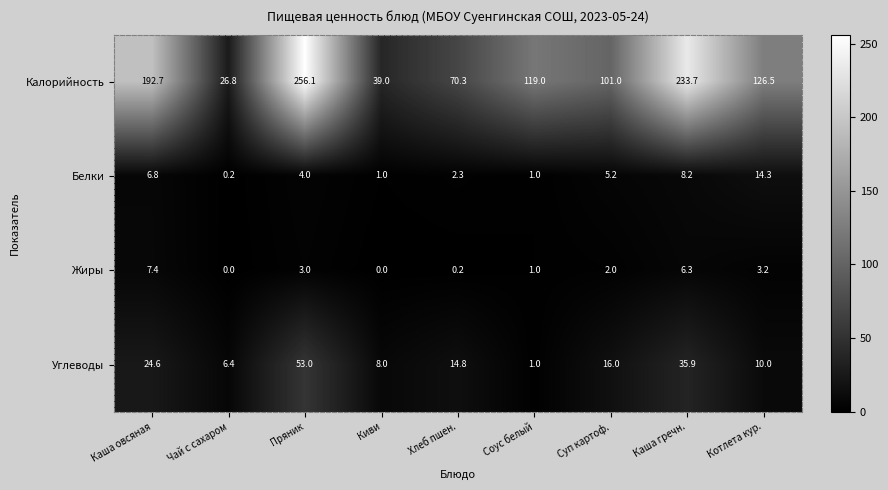

At which category is the sum across all series the highest?

Пряник